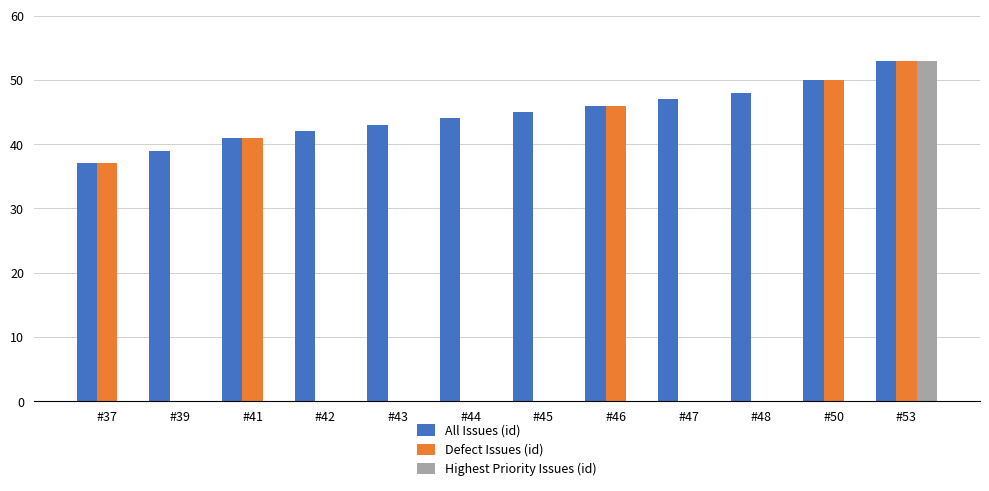

Which series changed the most between #39 and #48?

All Issues (id)